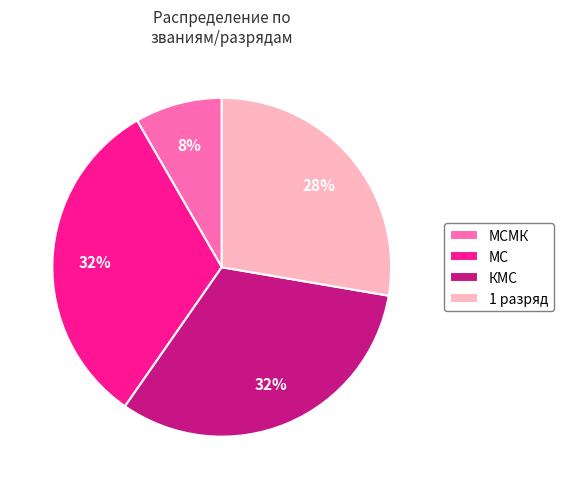

Is there any slice that represents more than half of the pie?

No